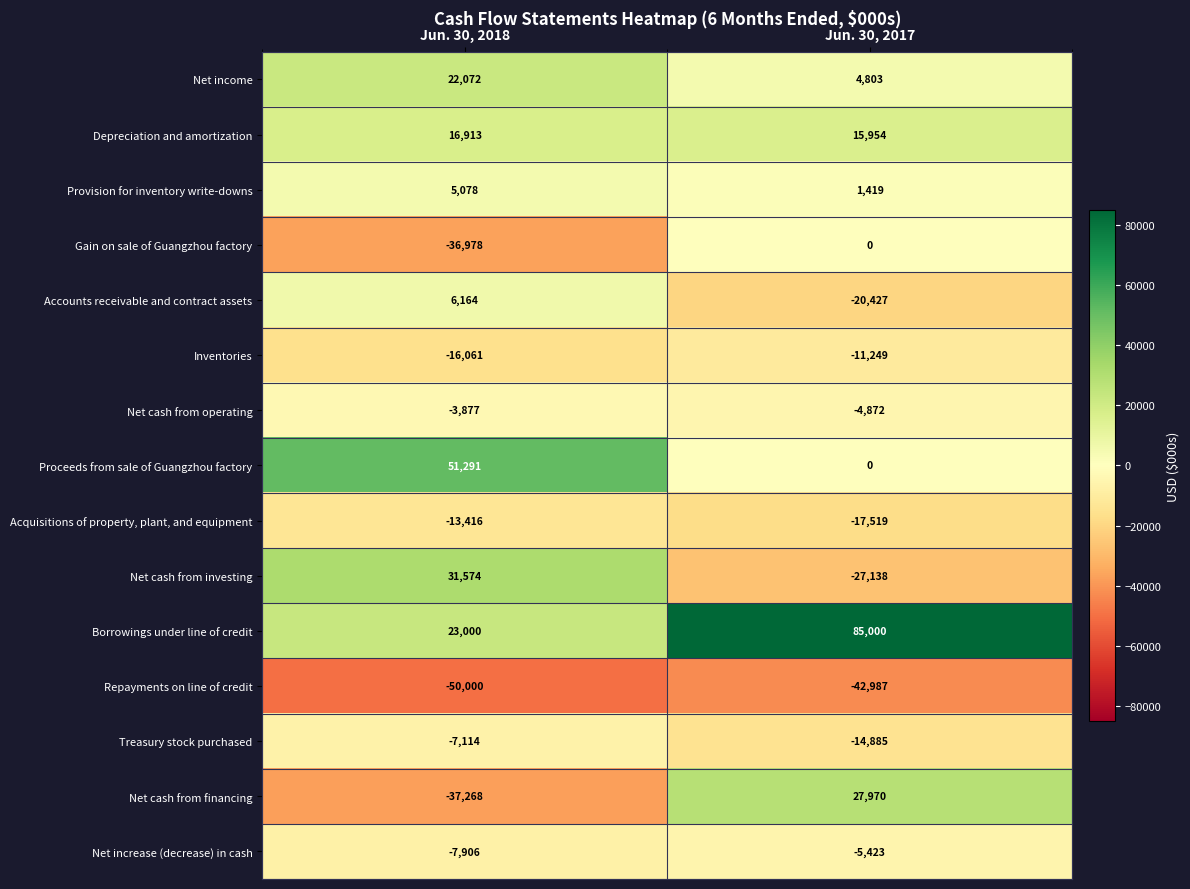

At which category is the sum across all series the highest?

Jun. 30, 2017